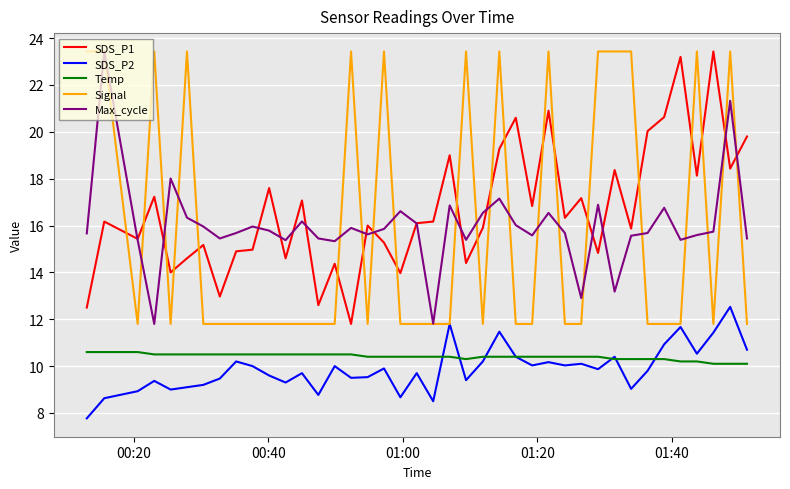

True or false: SDS_P1 and SDS_P2 cross at least once.

False